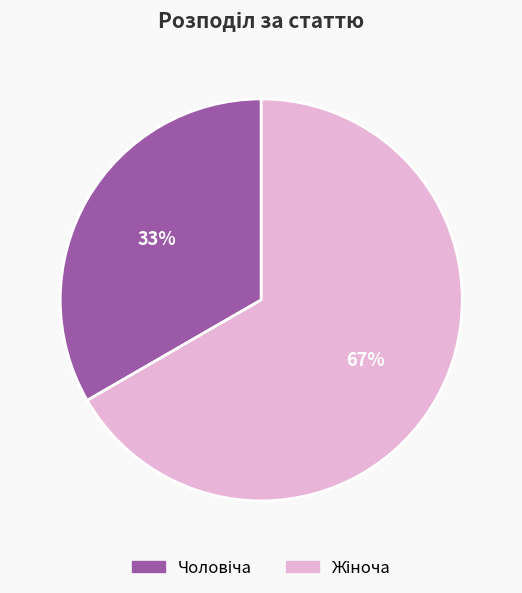

Does any single category account for the majority?

Yes